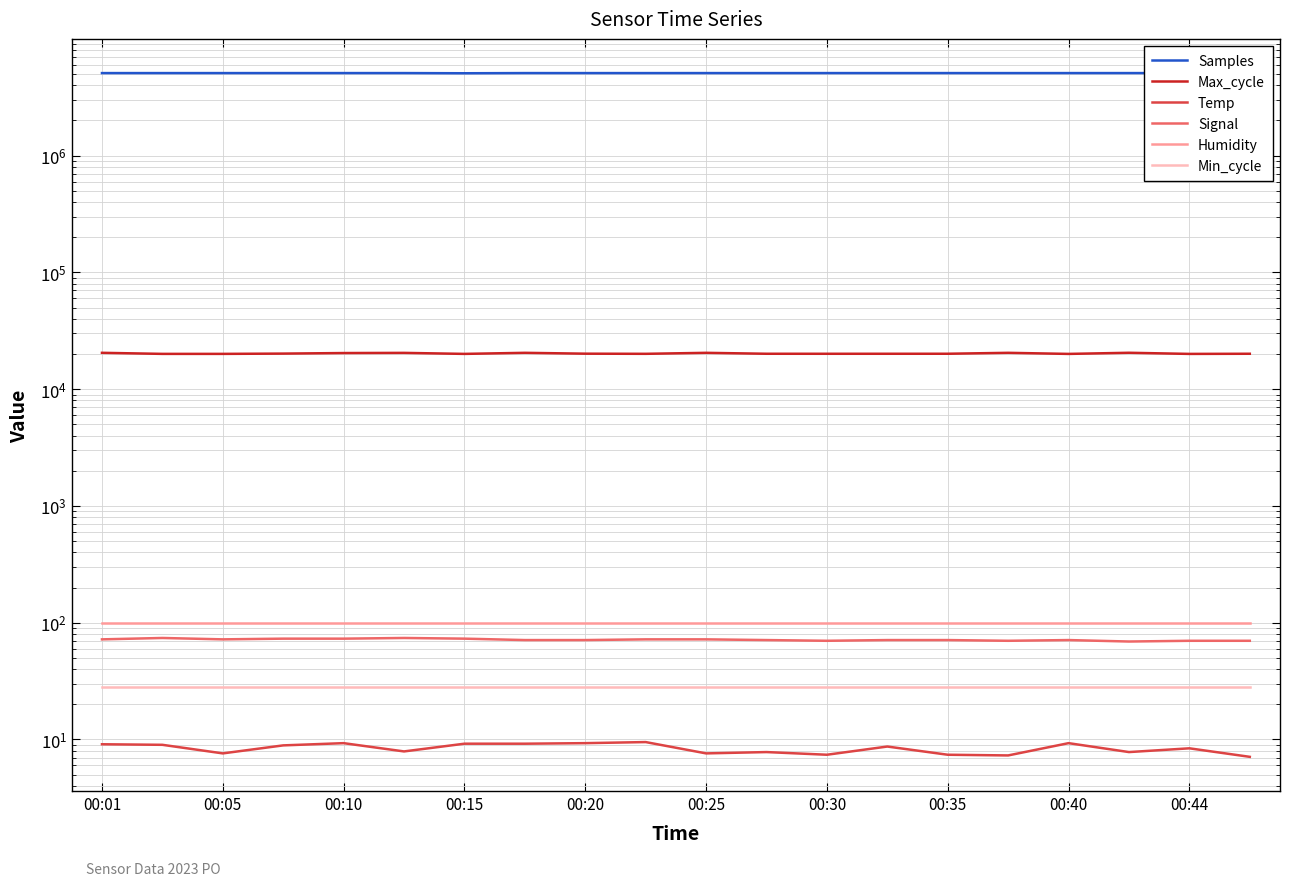

True or false: Samples has a value of 5091659.0 at 00:40.

True